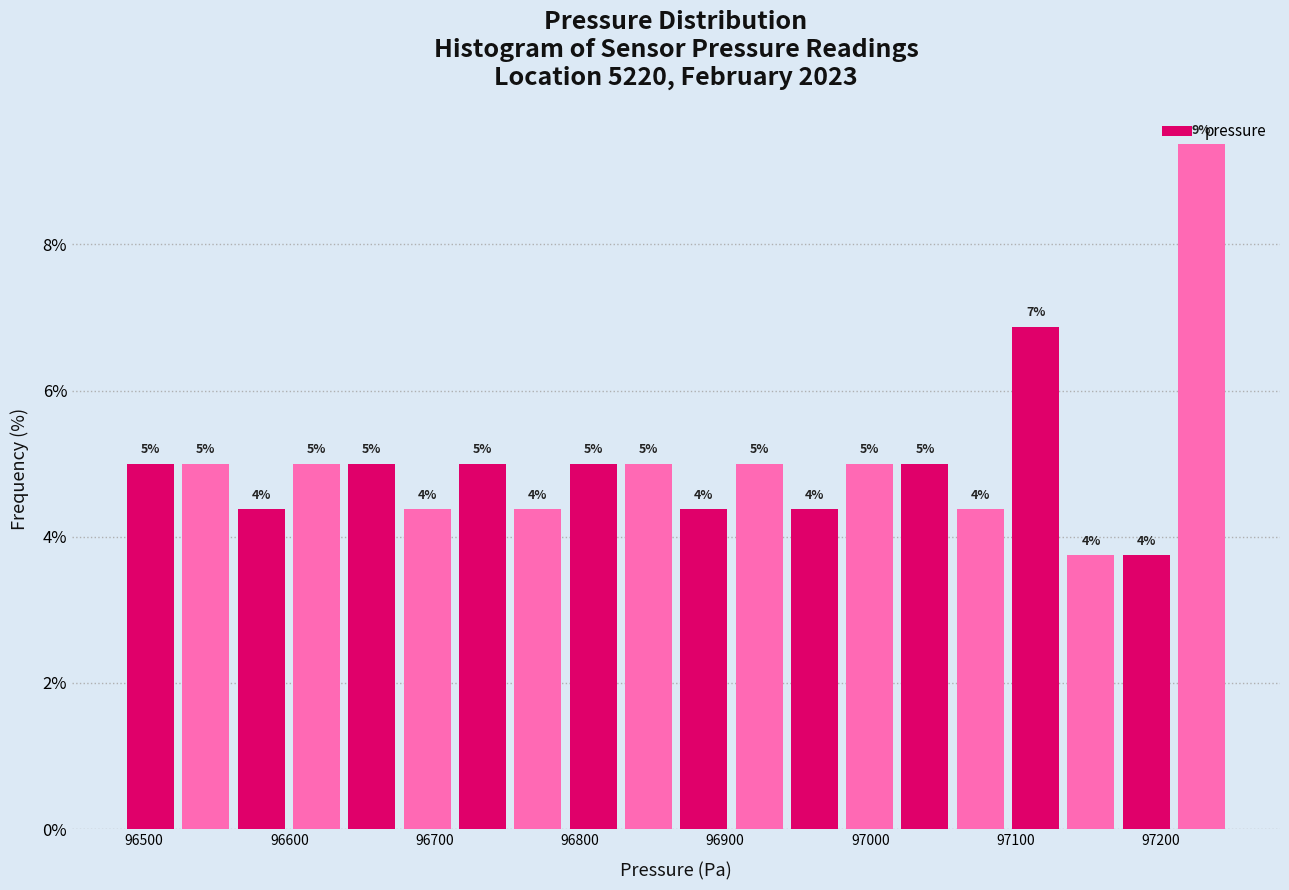

Around what value on the x-axis is the tallest bar? Give the approximate position of its centre, as read against the axis.

97230